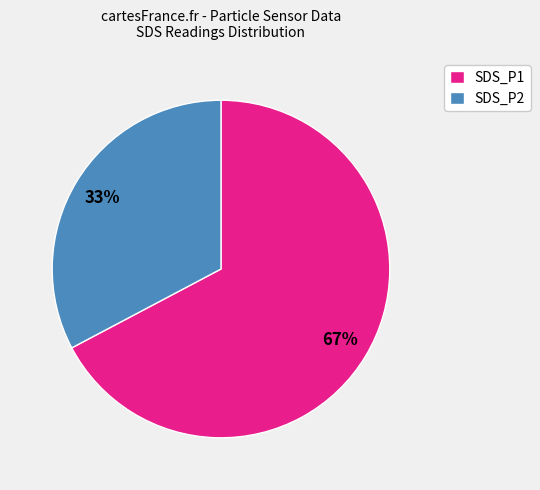

Is SDS_P1 the majority of the pie?

Yes